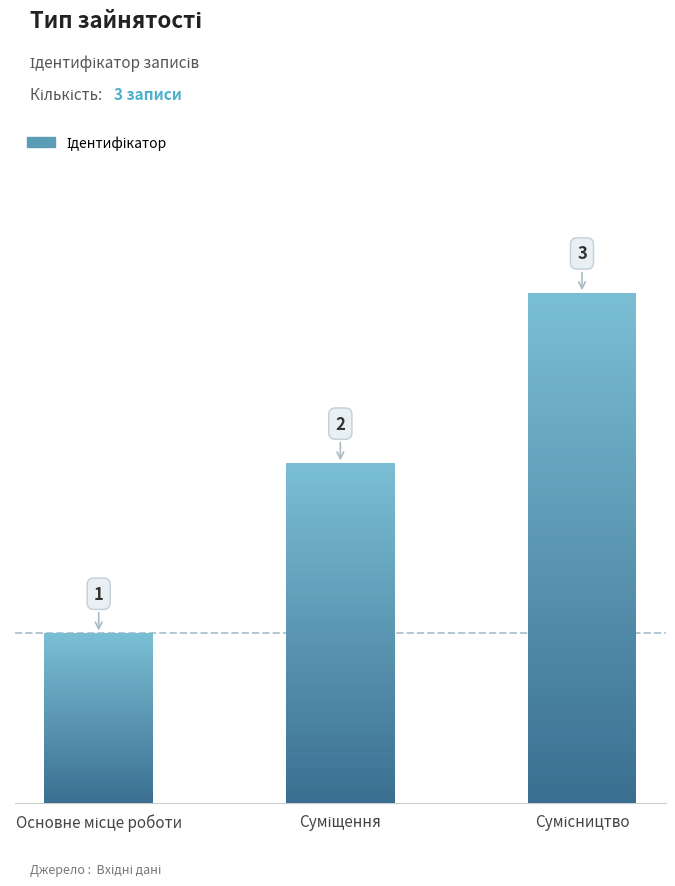

Reading left to right, transcribe all the data shown in this chart.

1	2	3